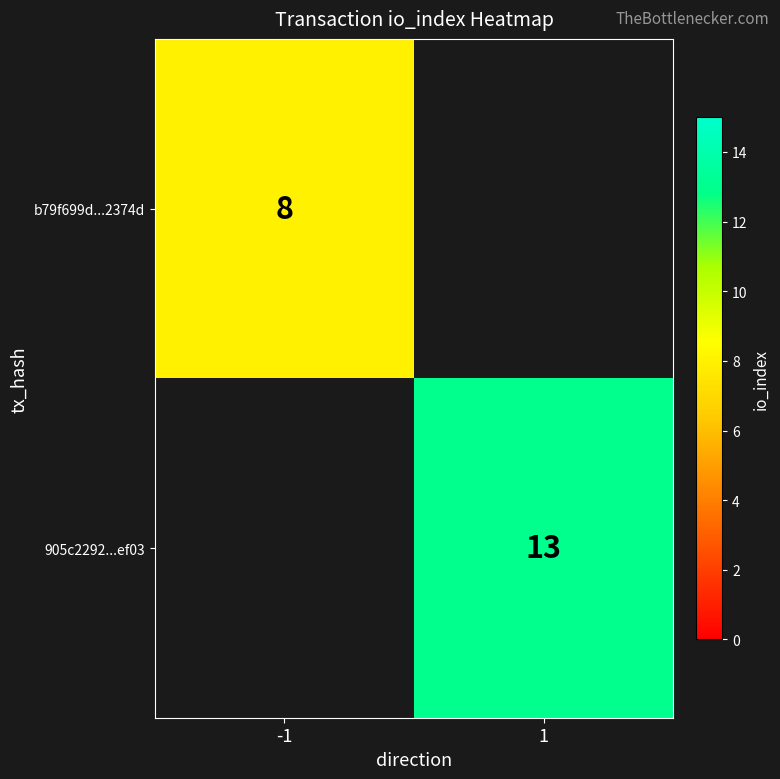

True or false: 905c2292...ef03 has a value of 13 at 1.

True